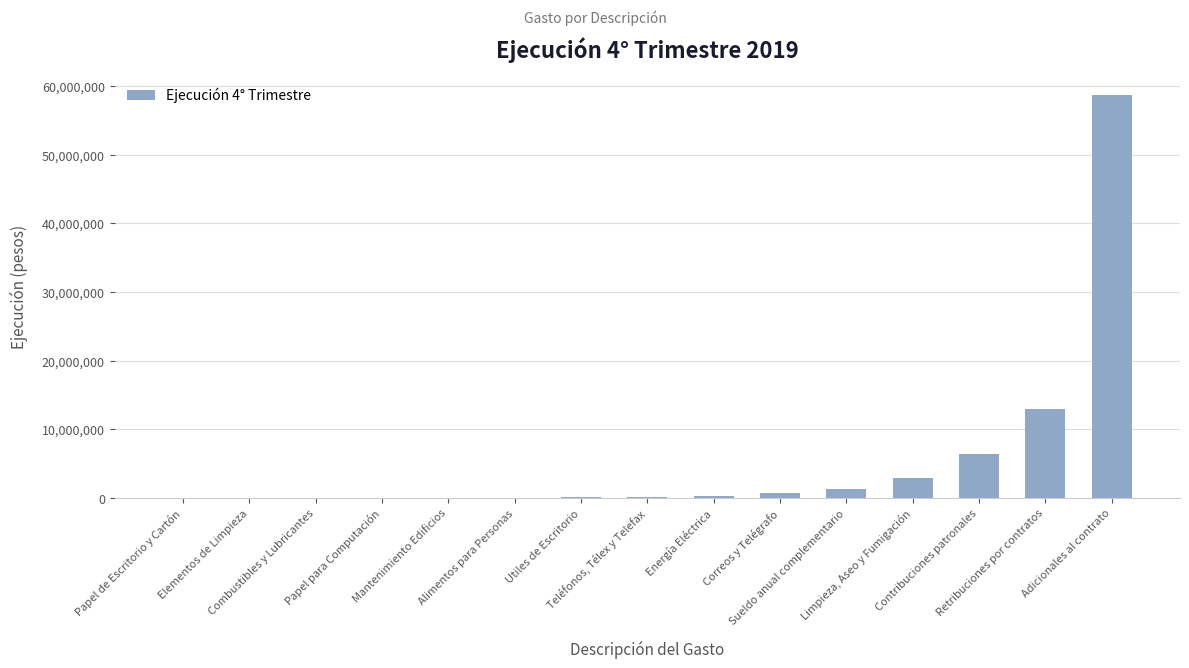

What is the maximum value shown in the chart?

58745256.9